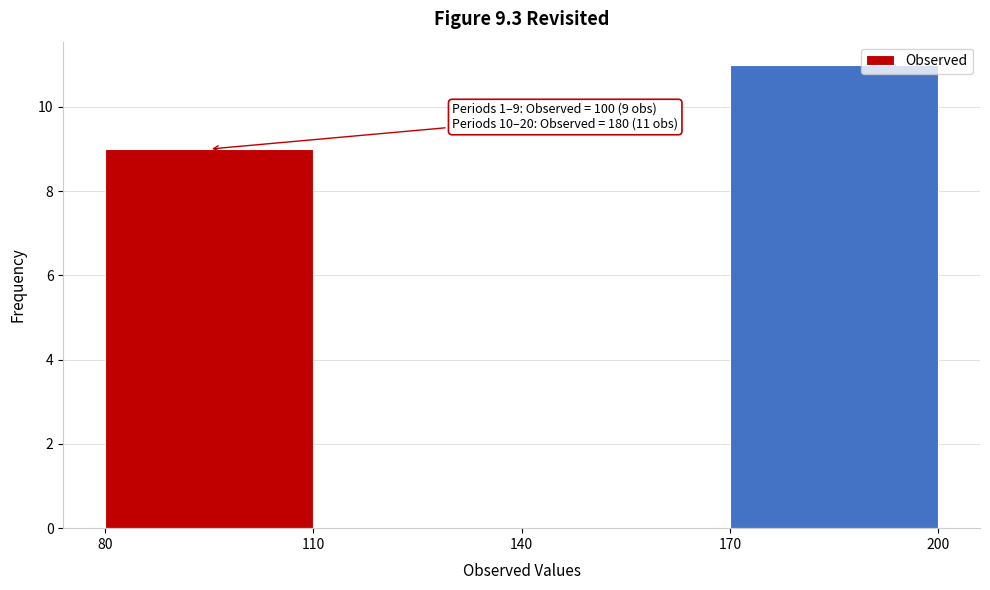

Which range on the x-axis has the tallest bar?

170 to 200